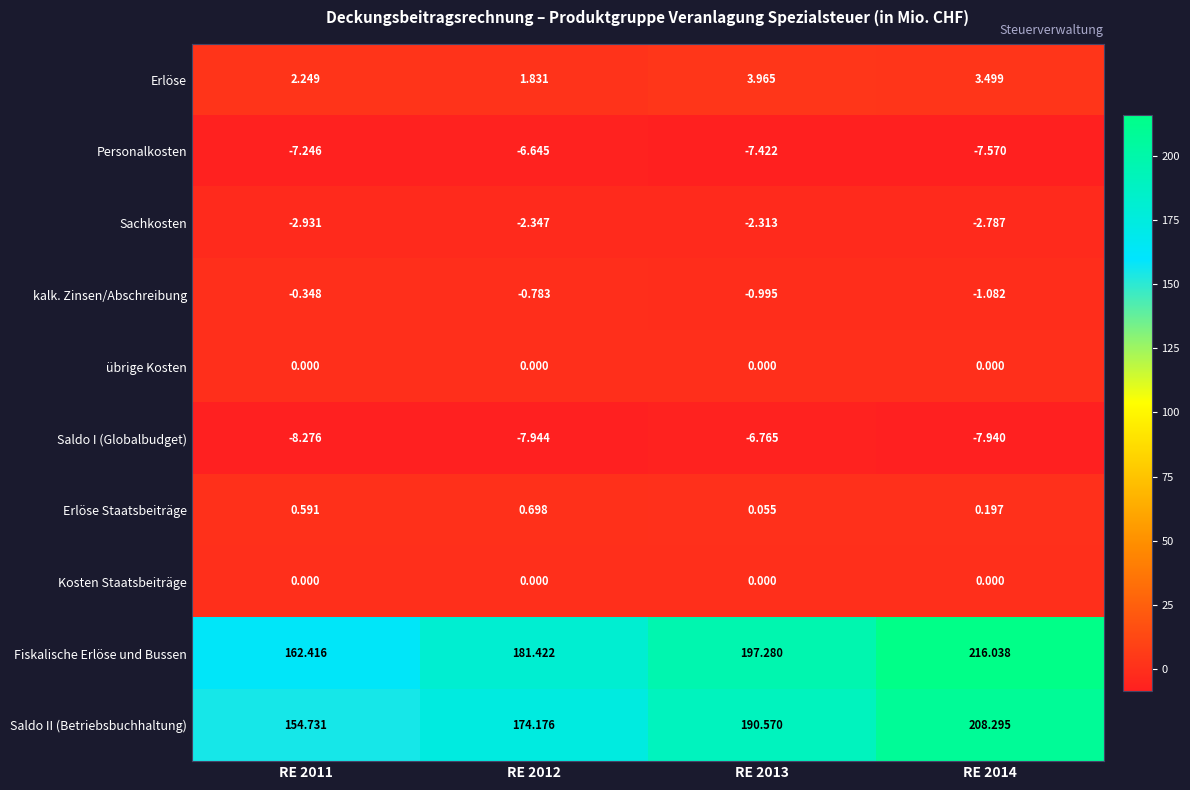

Between RE 2011 and RE 2013, which series saw the biggest shift?

Saldo II (Betriebsbuchhaltung)